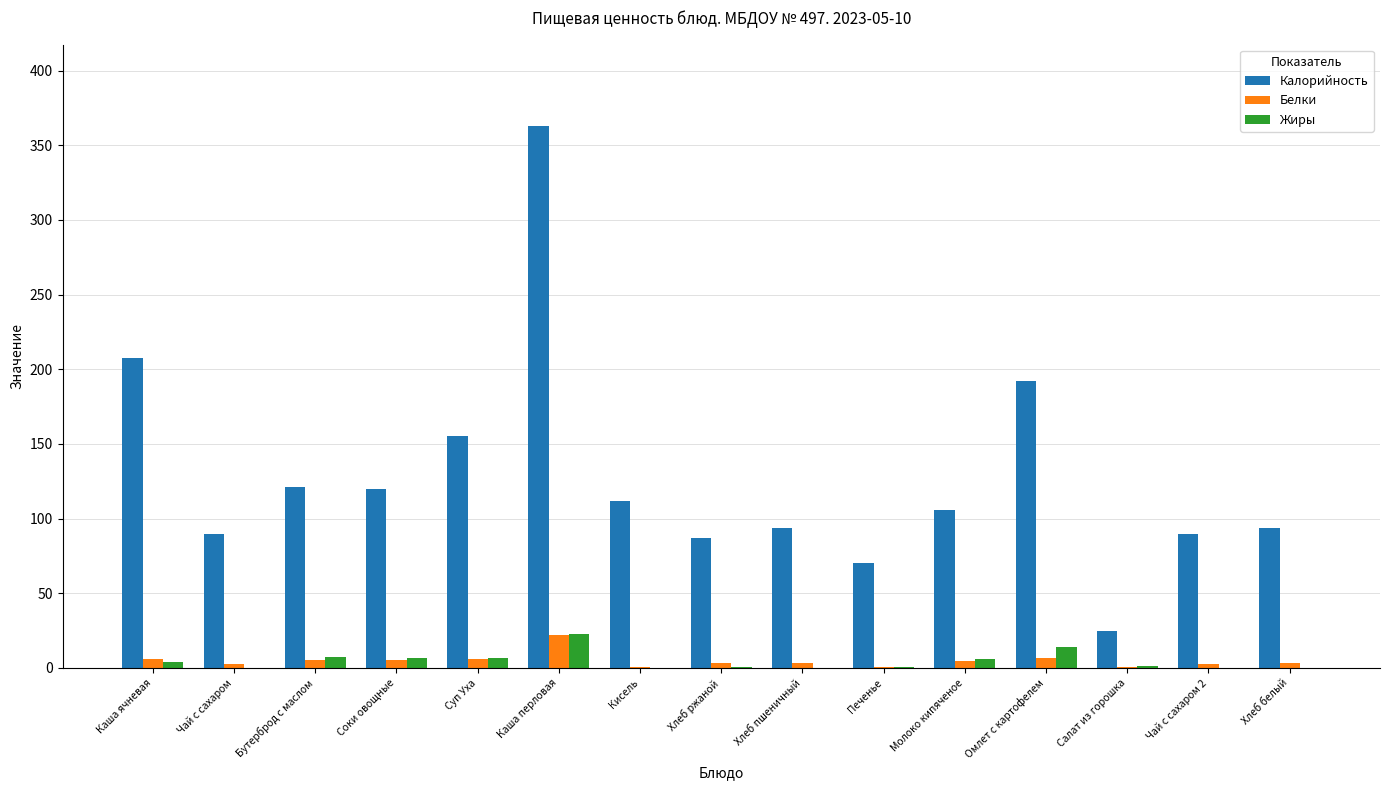

What is the highest value of the Калорийность series?

363.0